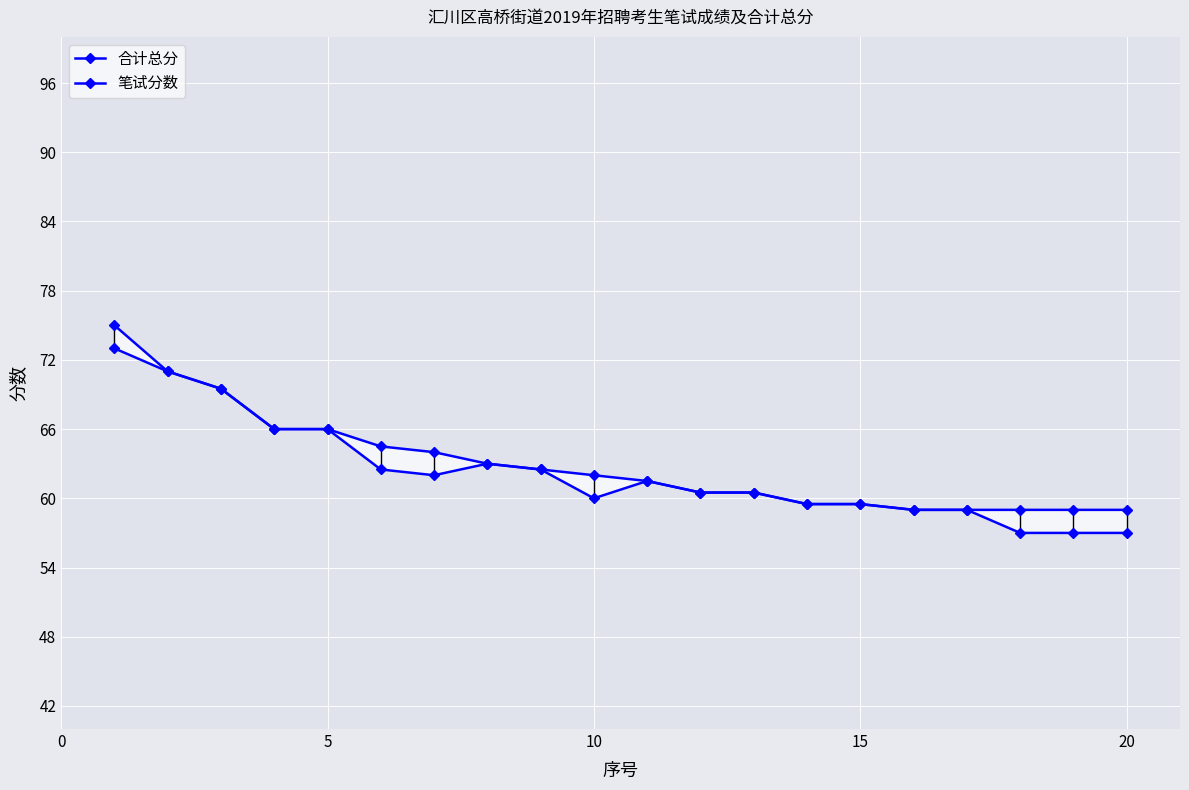

The value of 笔试分数 at 20 is 99.0. True or false?

False